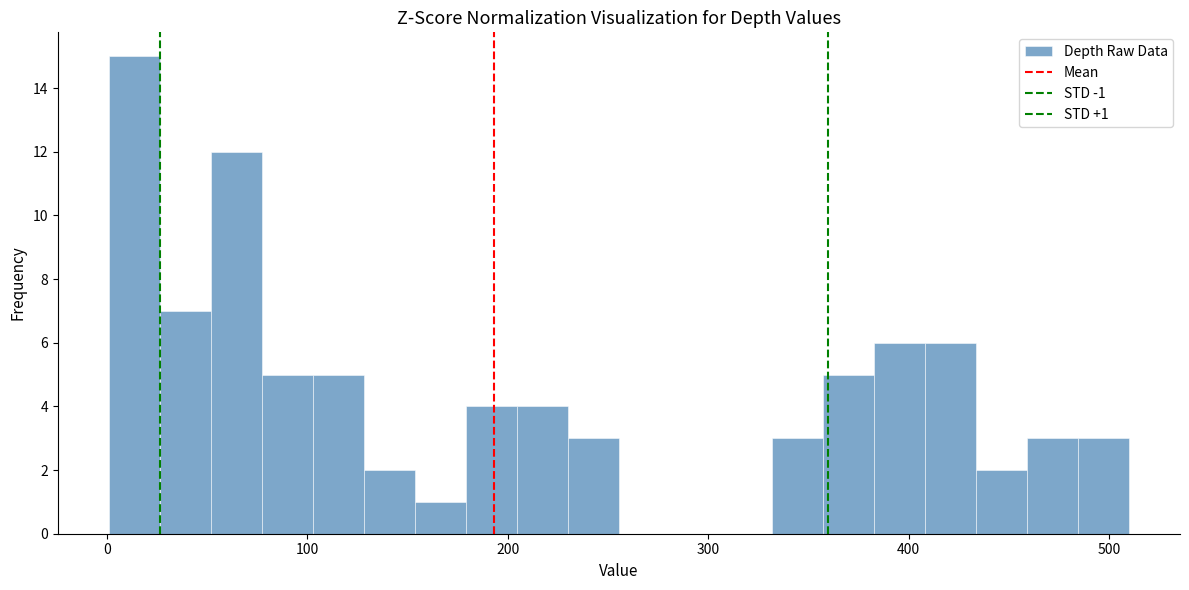

Around what value on the x-axis is the tallest bar? Give the approximate position of its centre, as read against the axis.

10